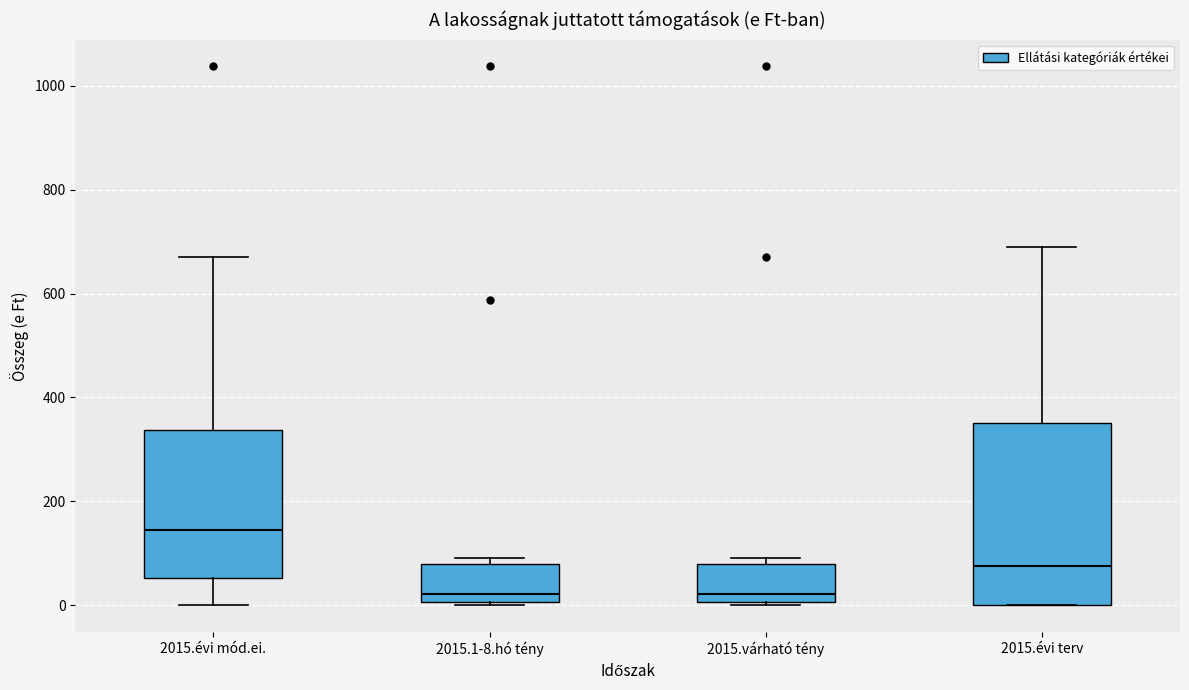

Which box has the highest median line?

2015.évi mód.ei.